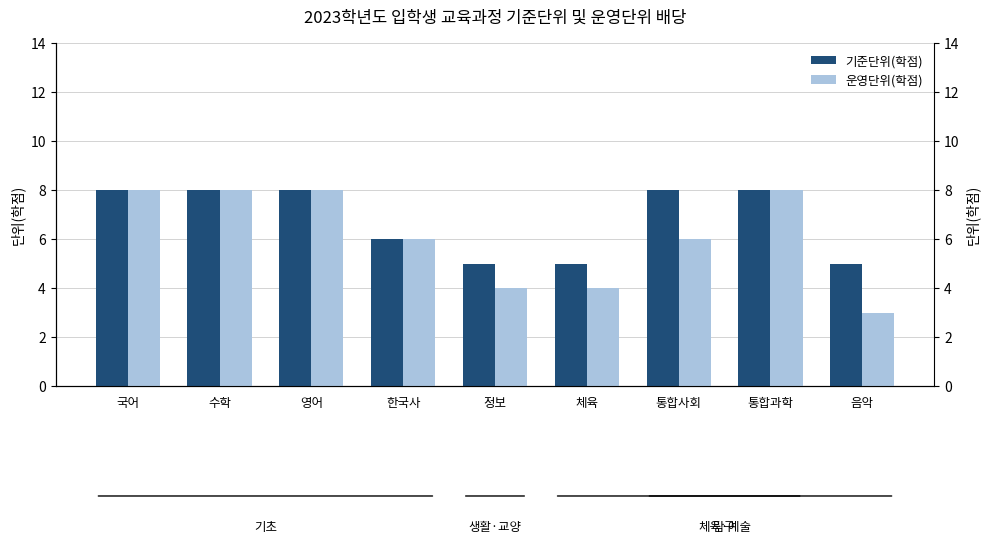

Reading right to left, extract all data points from this chart.

기준단위(학점): 음악=5	통합과학=8	통합사회=8	체육=5	정보=5	한국사=6	영어=8	수학=8	국어=8
운영단위(학점): 음악=3	통합과학=8	통합사회=6	체육=4	정보=4	한국사=6	영어=8	수학=8	국어=8